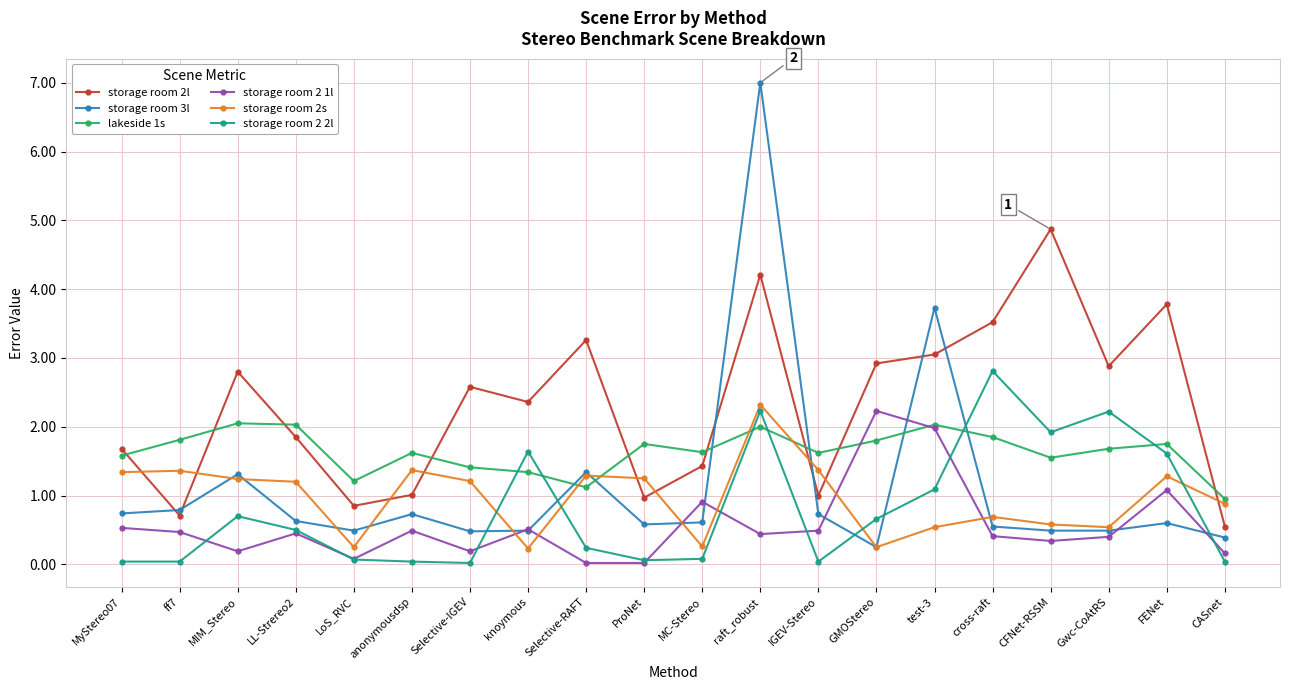

Is the value of storage room 3l at MyStereo07 greater than the value of lakeside 1s at cross-raft?

No